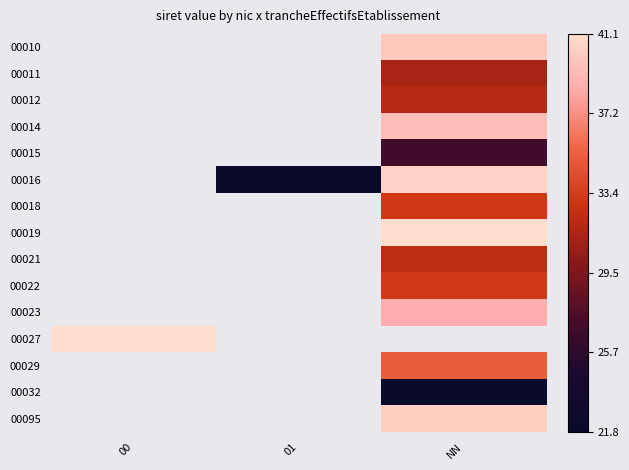

True or false: 00015 has a value of 10535445548027.3 at NN.

False